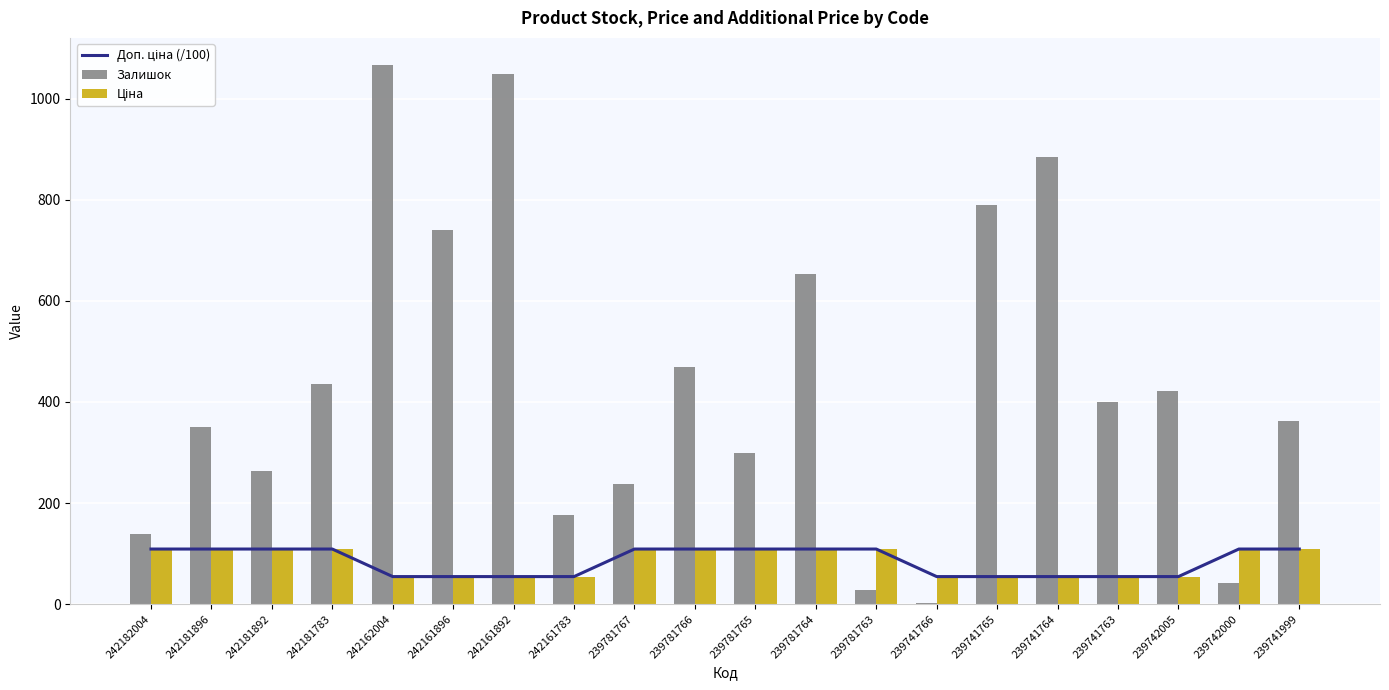

What position from the left is 239741763?

17